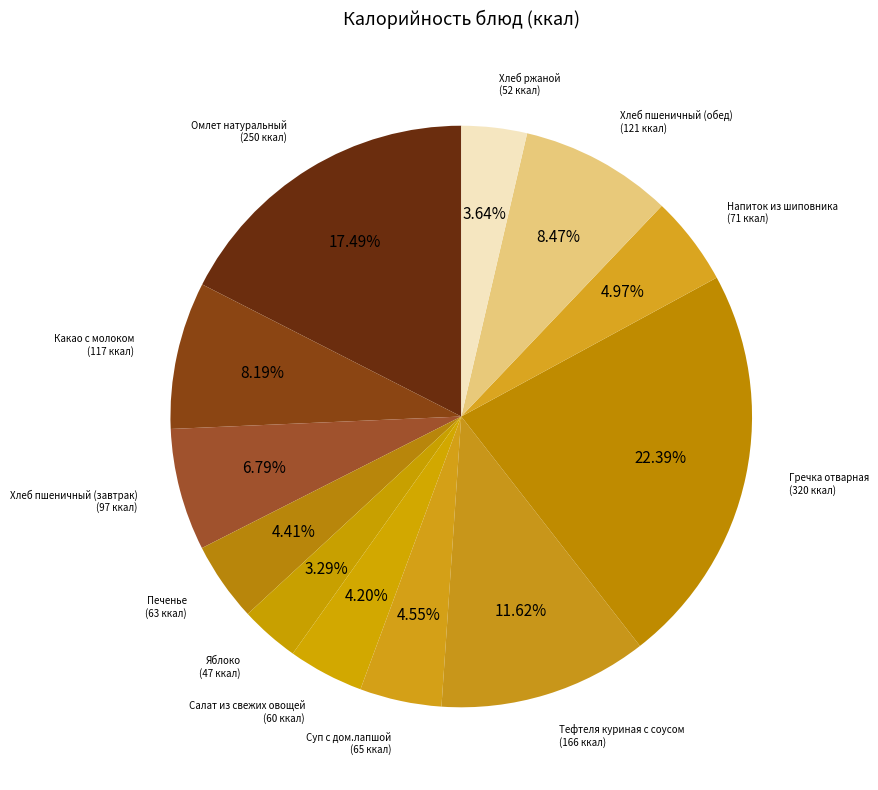

Is it true that Салат из свежих овощей is 14% of the pie?

False